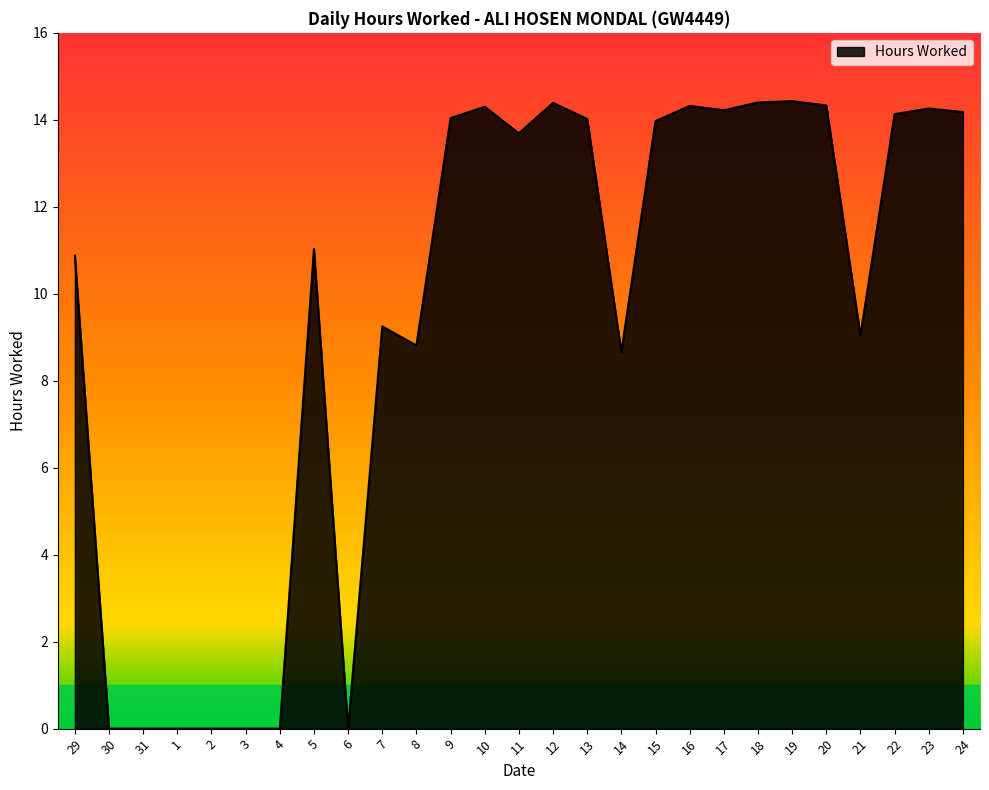

What is the maximum value shown in the chart?

14.4